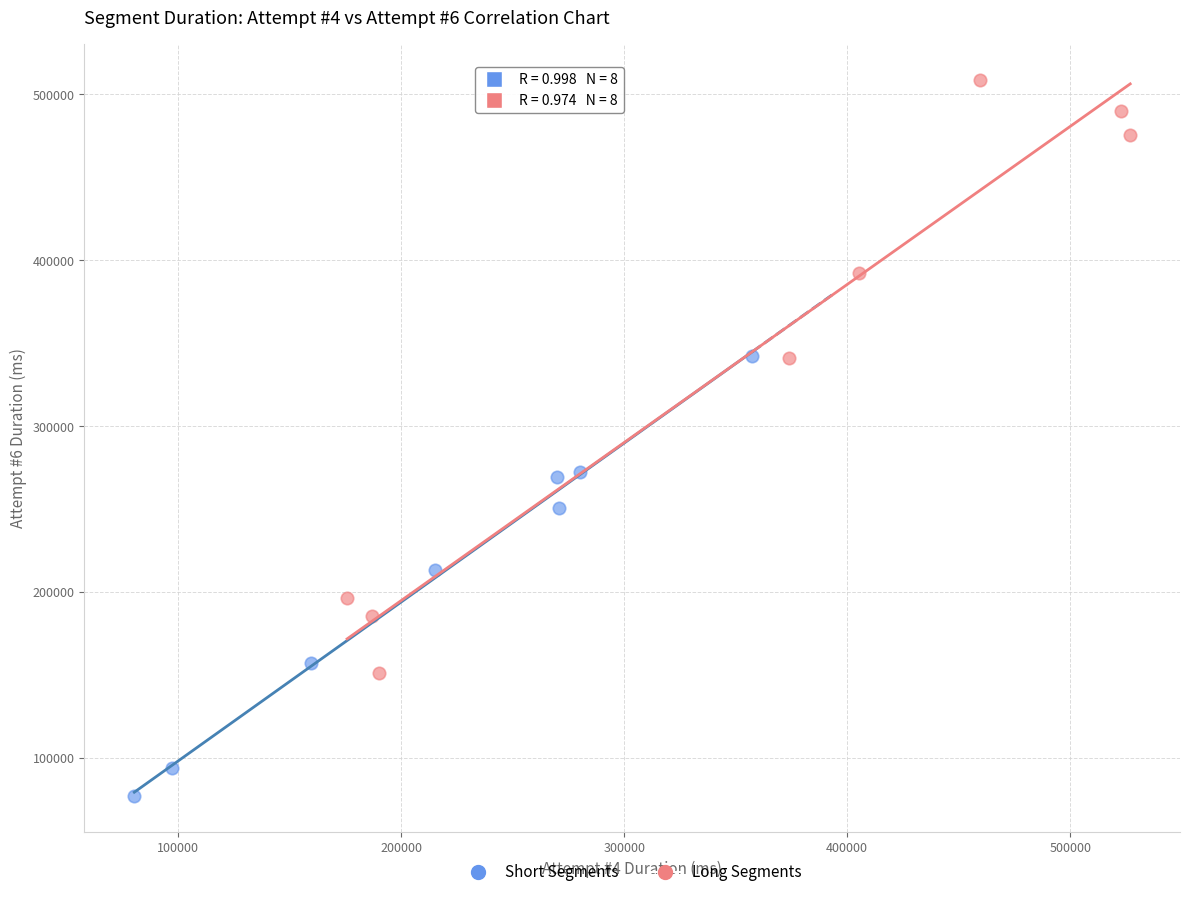

Which series reaches the minimum Y coordinate?

Short Segments